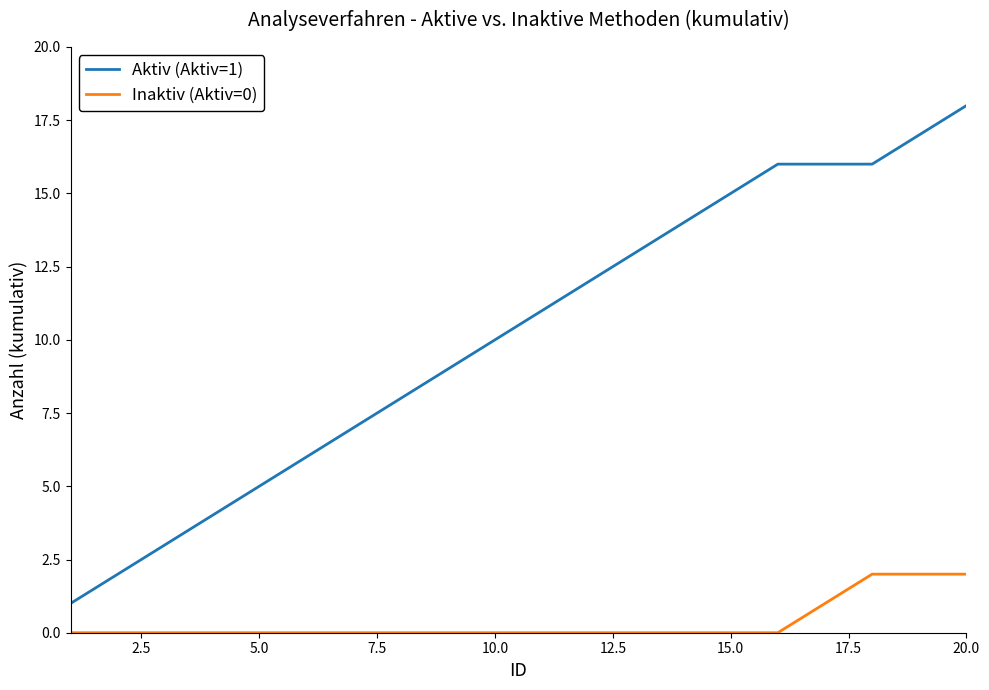

How many distinct data groups are displayed?

2